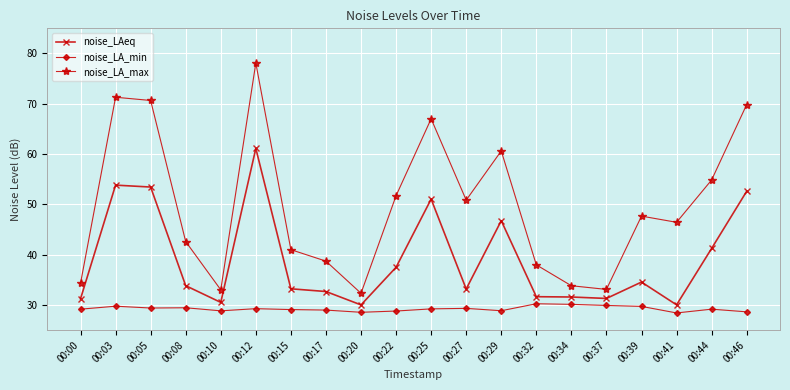

At which category does the chart reach its peak across all series?

00:12